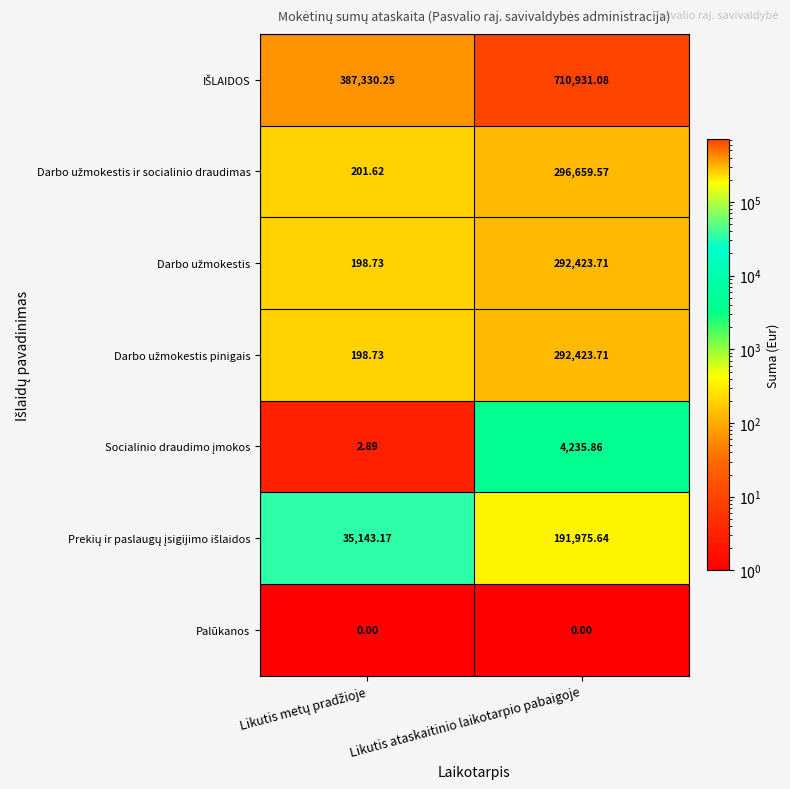

At which category is the sum across all series the highest?

Likutis ataskaitinio laikotarpio pabaigoje